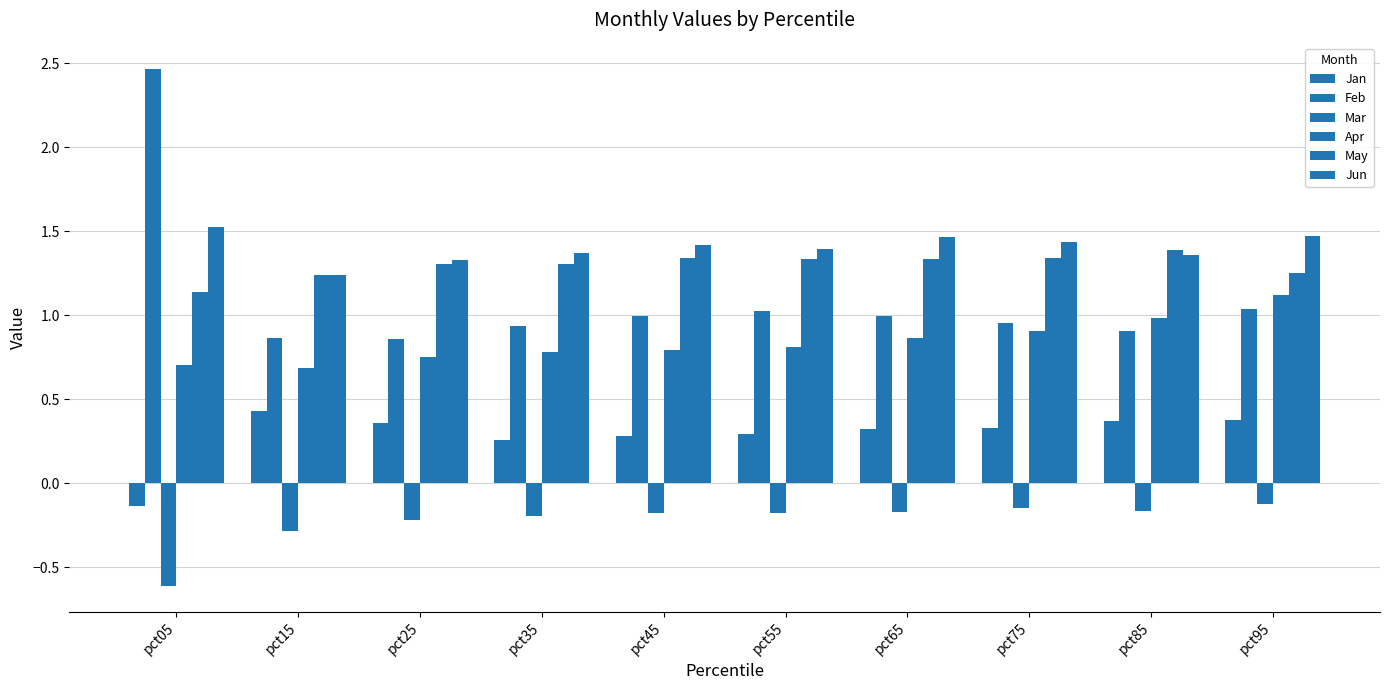

How many bars are there in total?

60